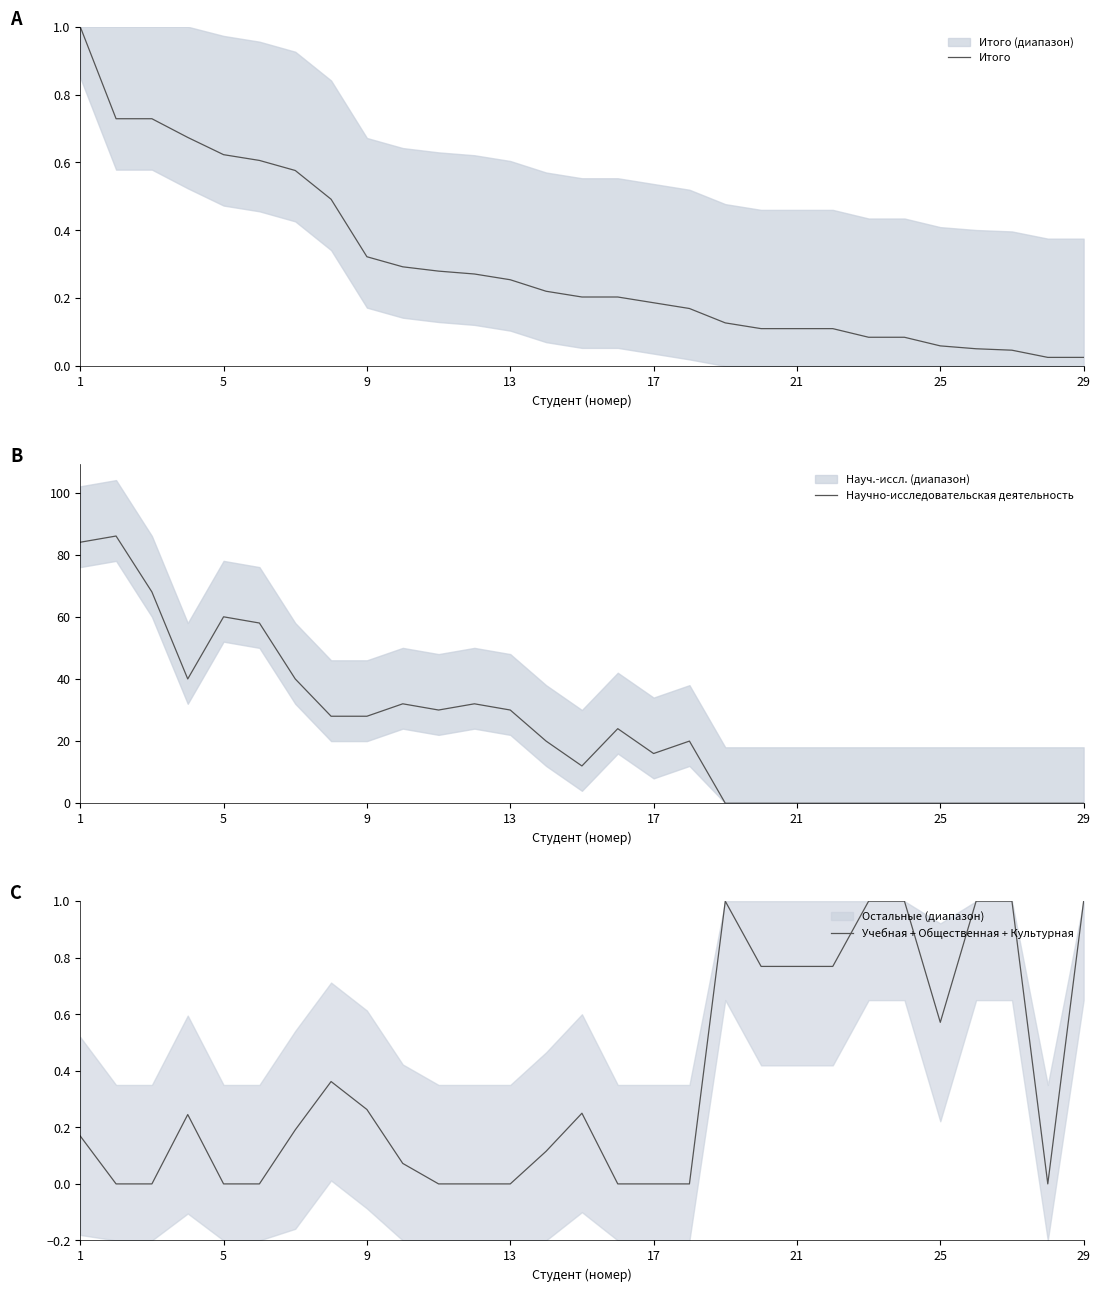

After their last crossing, which series has the higher values: Научно-исследовательская деятельность or Учебная + Общественная + Культурная?

Учебная + Общественная + Культурная